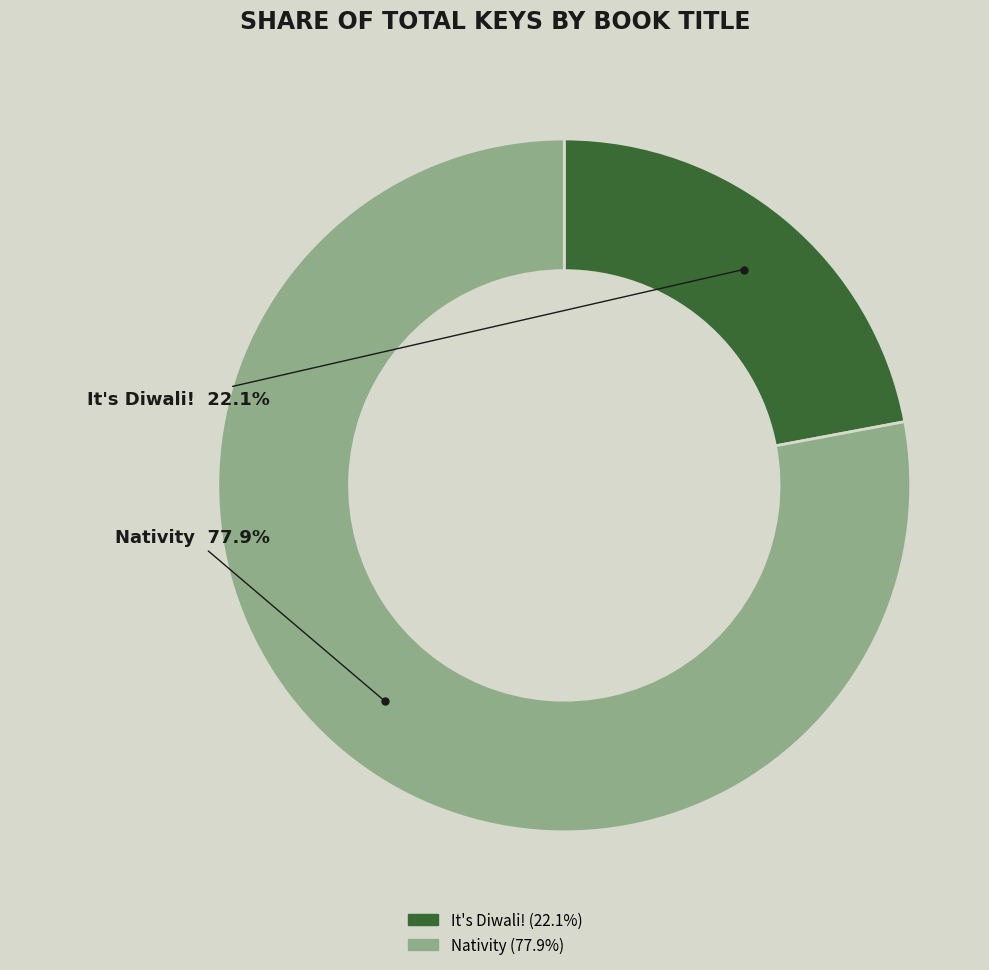

To the nearest percent, what is the combined percentage of It's Diwali! and Nativity?

100%